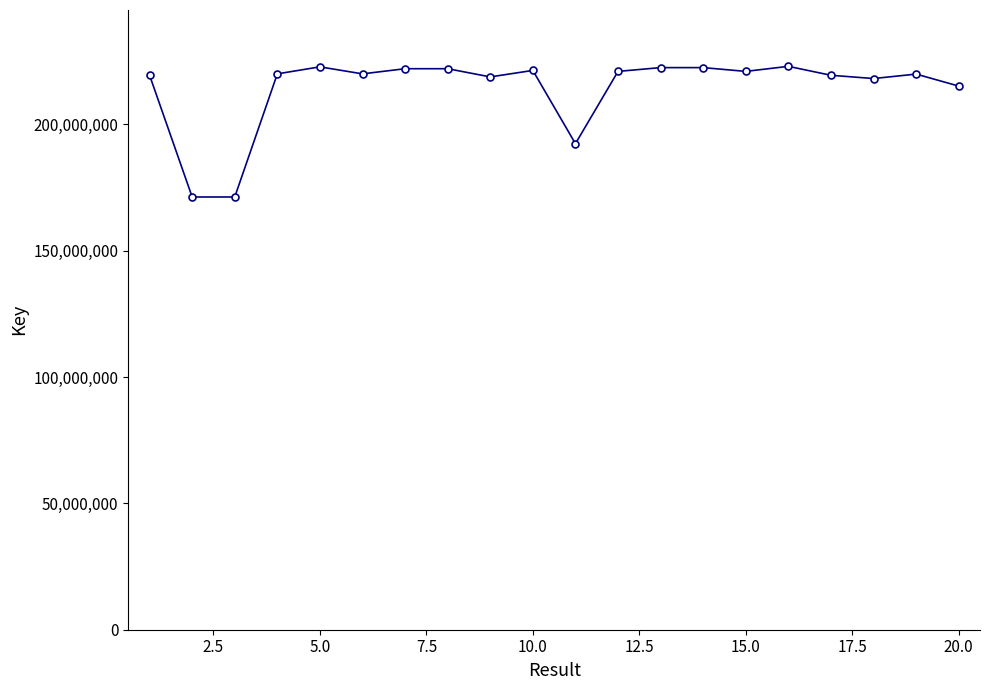

What is the difference between the maximum and minimum values?

51718036